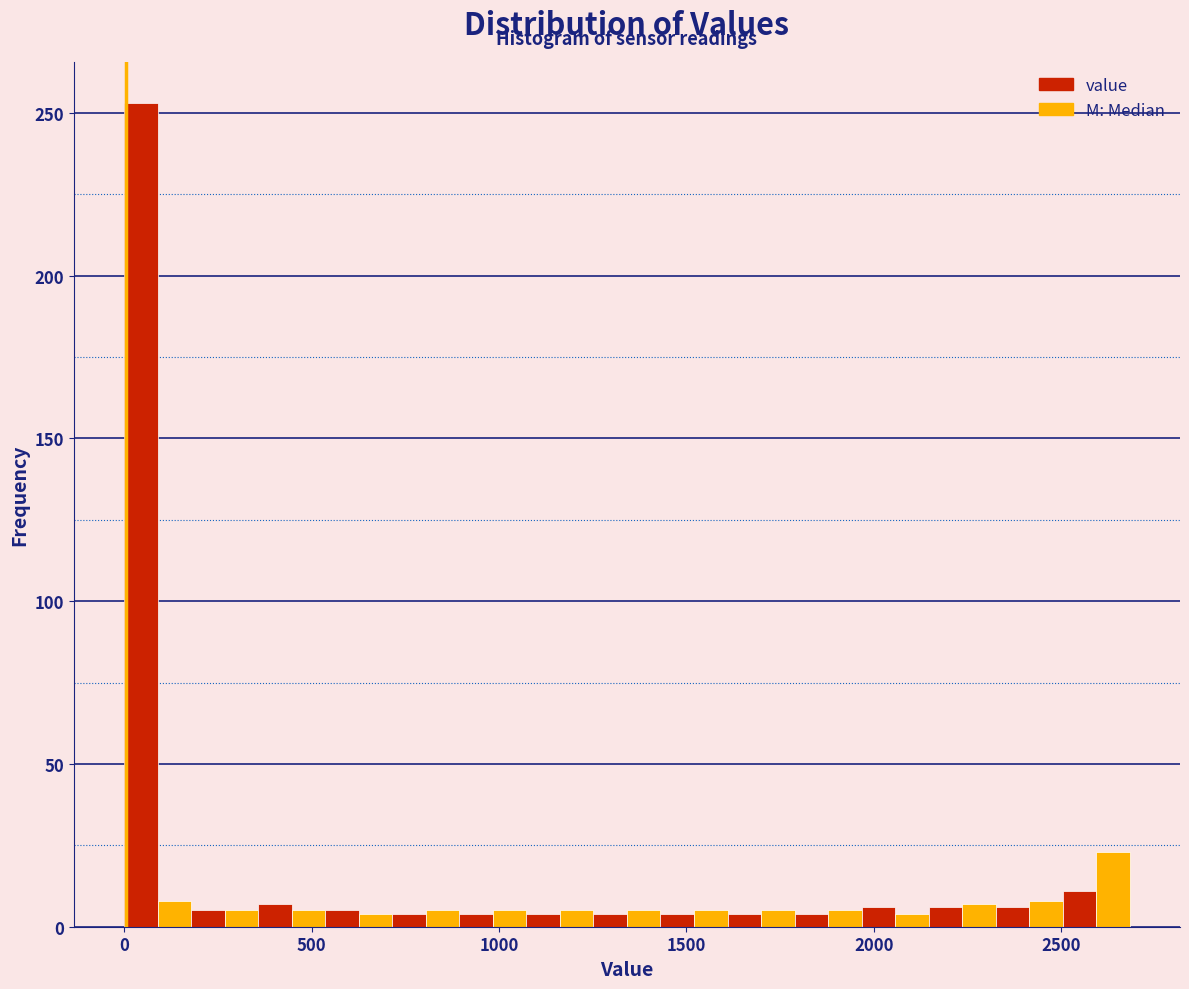

Read against the x-axis, roughly where is the centre of the tallest bar?

50